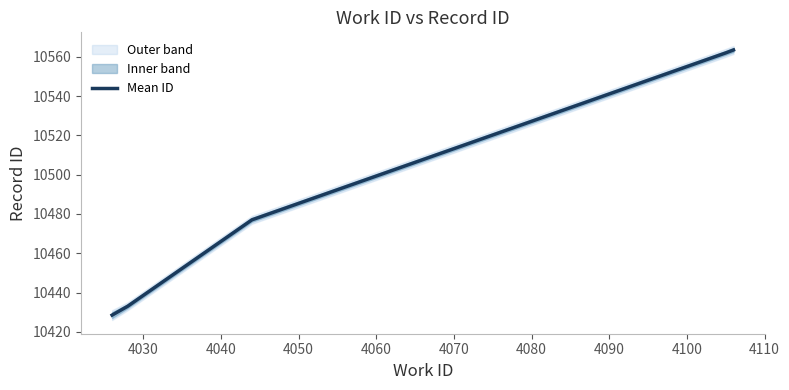

Is this an area chart (filled region under the line)?

No